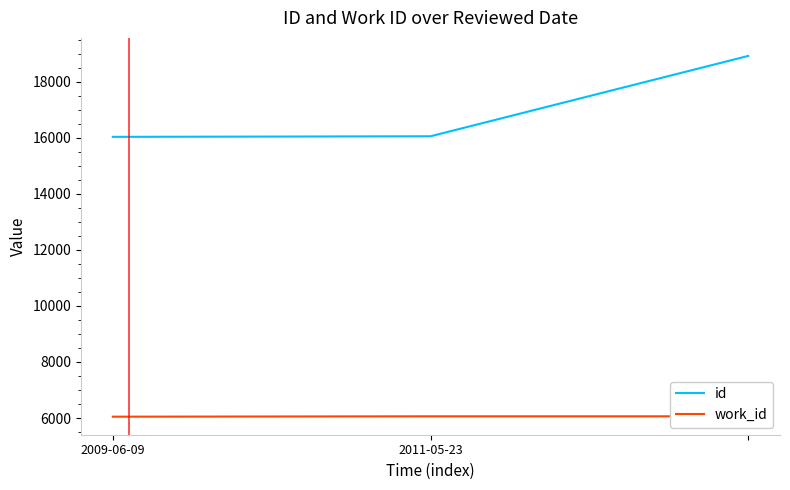

What is the label of the 1st point from the left?

2009-06-09